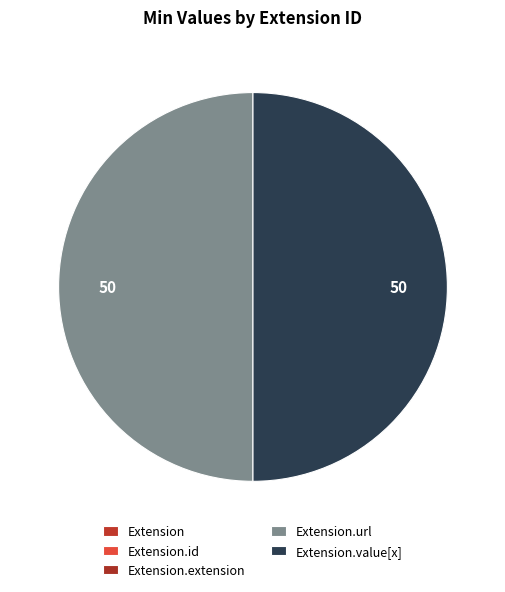

Between Extension.id and Extension.url, which is larger?

Extension.url